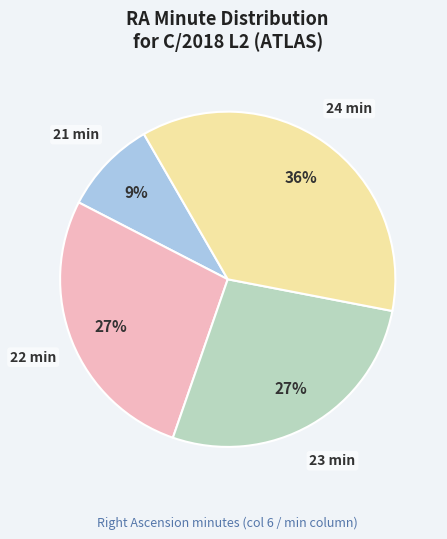

Is it true that 24 min is 36% of the pie?

True